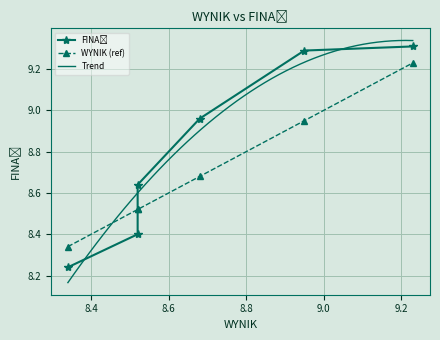

What is the smallest value displayed?

8.2